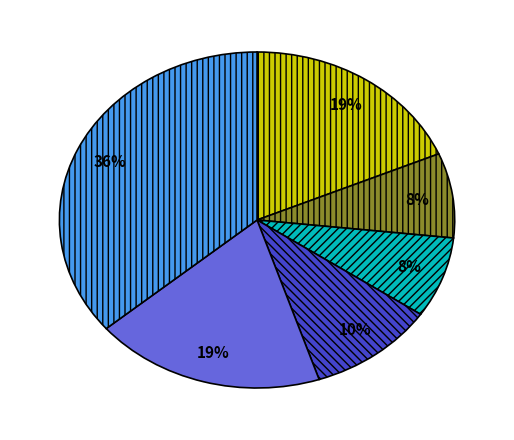

Does any single category account for the majority?

No